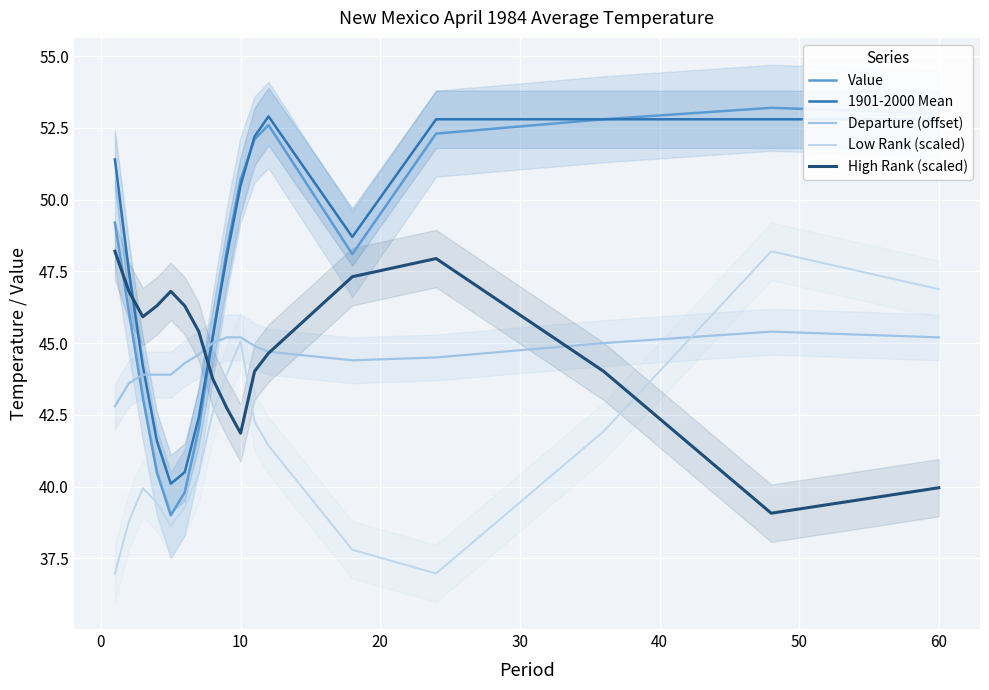

How many interior local valleys does the High Rank (scaled) series have?

3